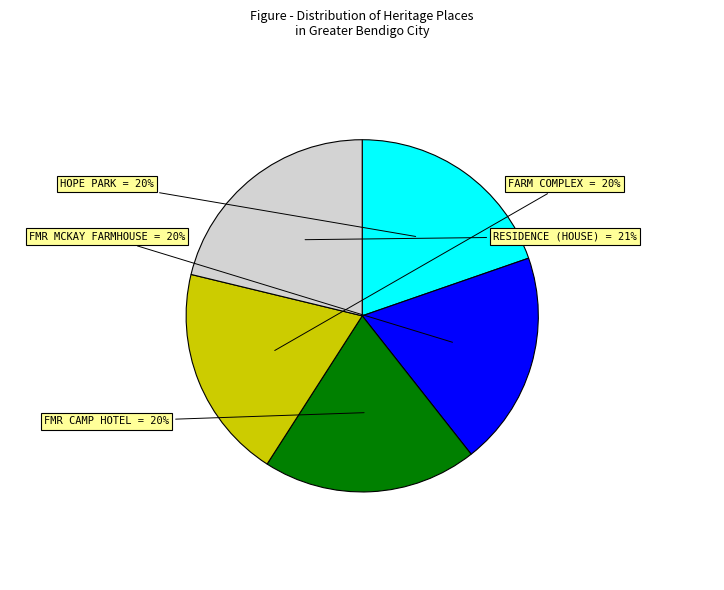

Does RESIDENCE (HOUSE) account for over 50% of the chart?

No